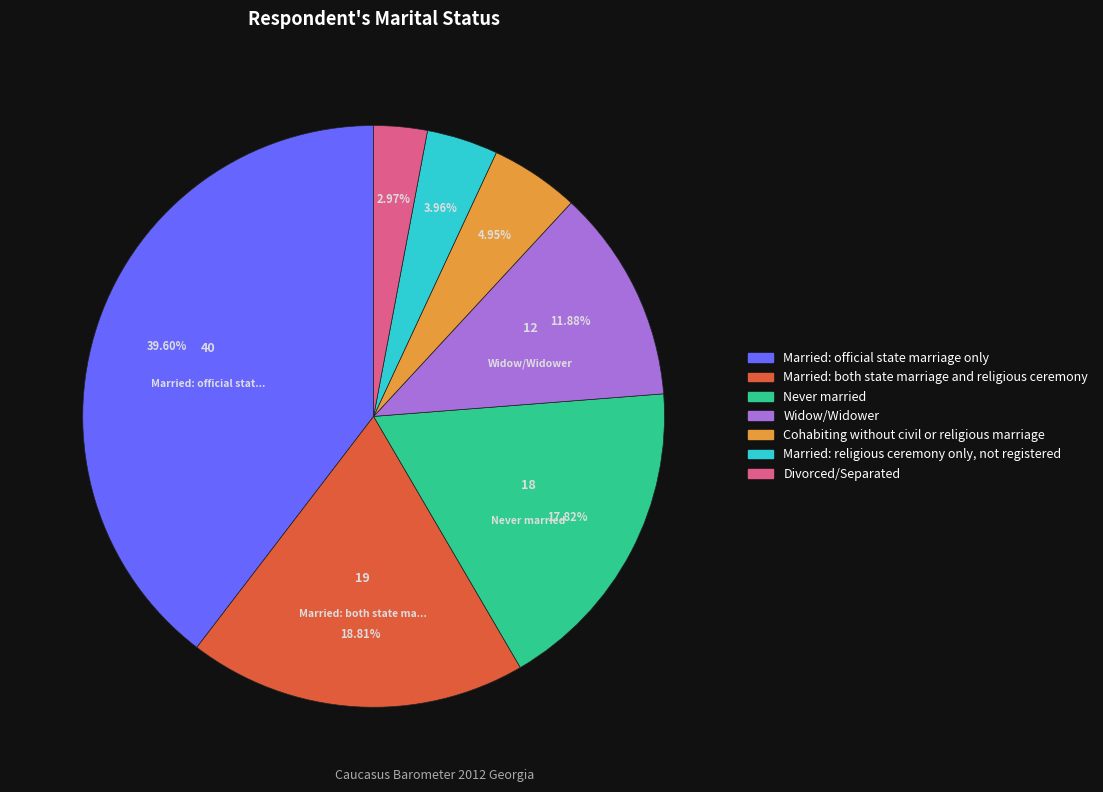

Do Widow/Widower and Married: religious ceremony only, not registered together represent more than half of the pie?

No